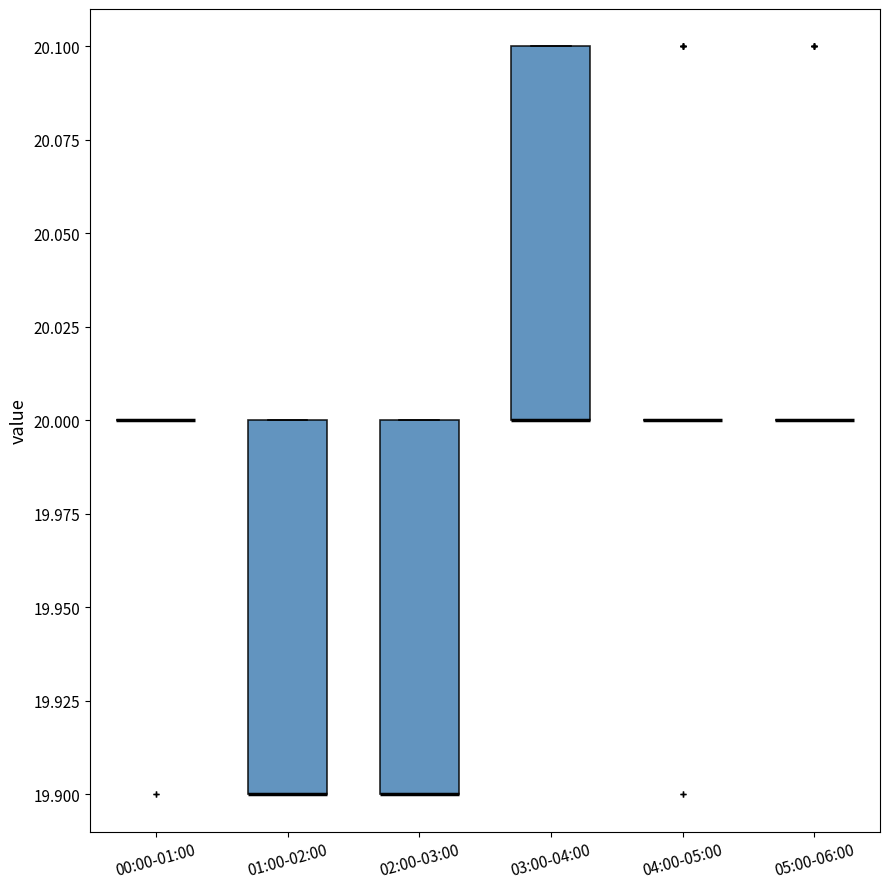

Reading left to right, read every box against the y-axis: the position of its median line, the range the box covers, and the ends of its whiskers. The values are not printed on the chart, so give them approximately, as read against the axis.

00:00-01:00: box collapsed to a line at 20.0, whiskers 20.0 to 20.0
01:00-02:00: median 19.9 (drawn on the box's lower edge), box 19.9 to 20.0, whiskers 19.9 to 20.0
02:00-03:00: median 19.9 (drawn on the box's lower edge), box 19.9 to 20.0, whiskers 19.9 to 20.0
03:00-04:00: median 20.0 (drawn on the box's lower edge), box 20.0 to 20.1, whiskers 20.0 to 20.1
04:00-05:00: box collapsed to a line at 20.0, whiskers 20.0 to 20.0
05:00-06:00: box collapsed to a line at 20.0, whiskers 20.0 to 20.0